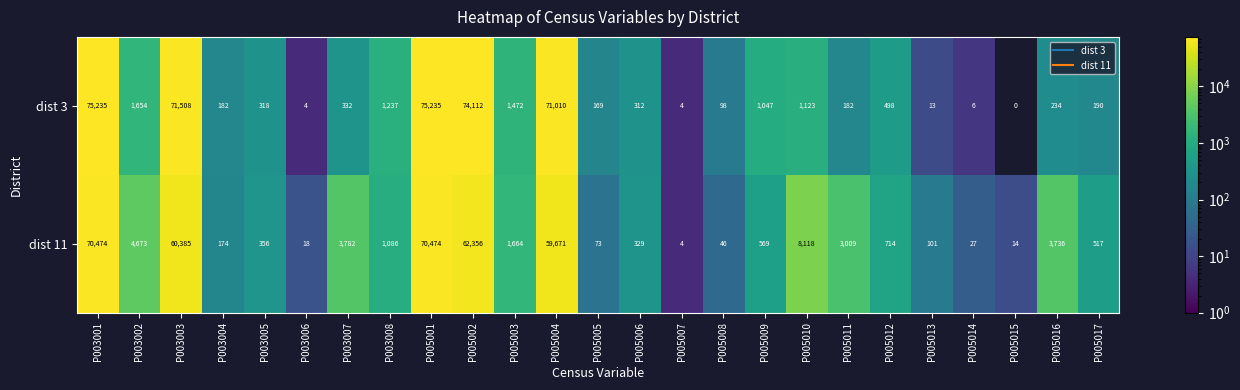

Rank the series by their average value, from lowest to highest.

dist 11, dist 3